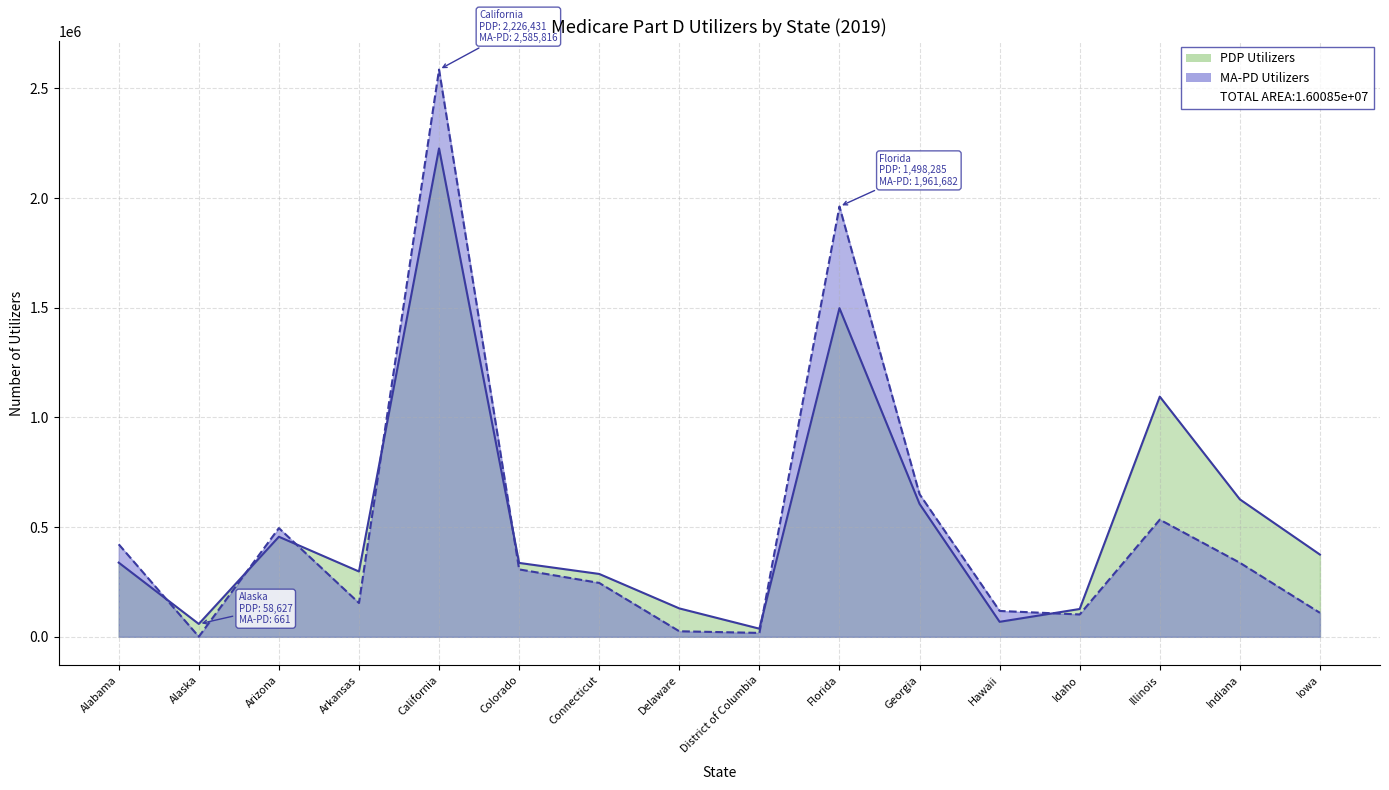

Between which two adjacent categories do PDP Utilizers and MA-PD Utilizers first intersect?

Alabama and Alaska